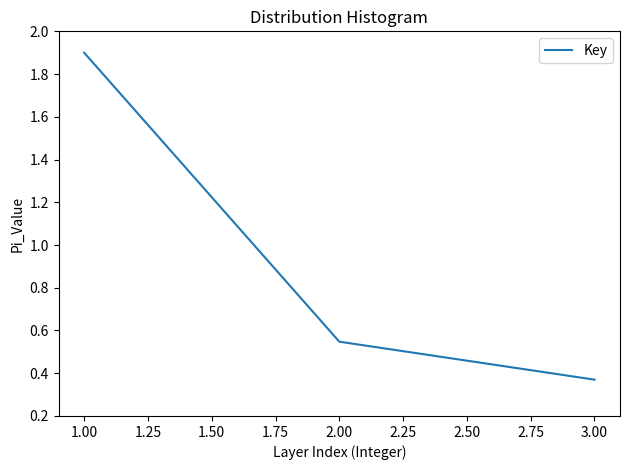

Where is the data nearest to the value 1?

2.00